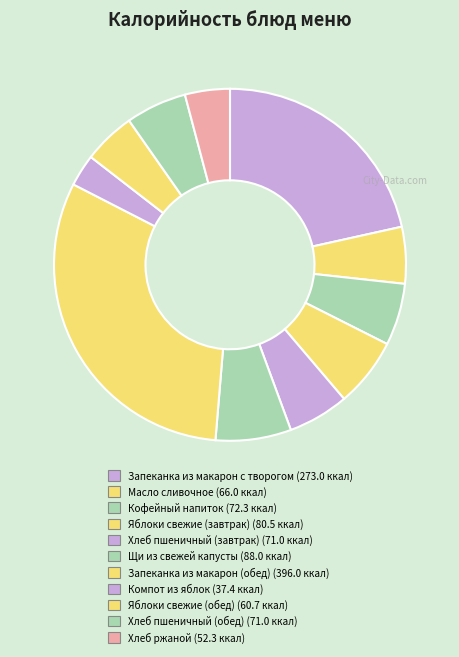

Does Компот из яблок represent more than half of the total?

No